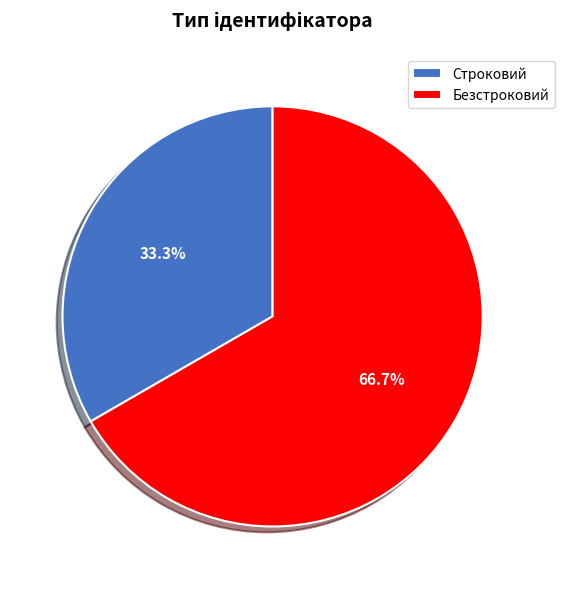

Between Безстроковий and Строковий, which is larger?

Безстроковий